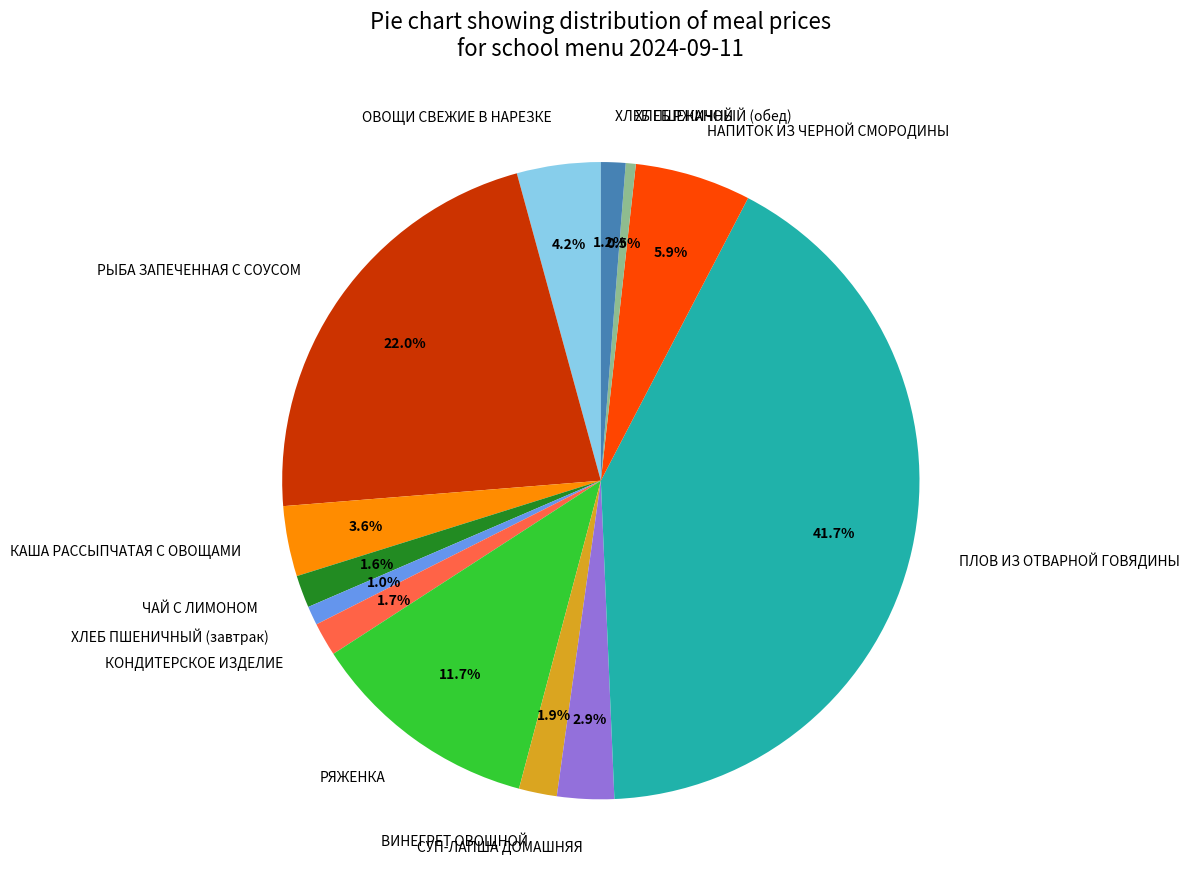

Does ЧАЙ С ЛИМОНОМ account for over 50% of the chart?

No